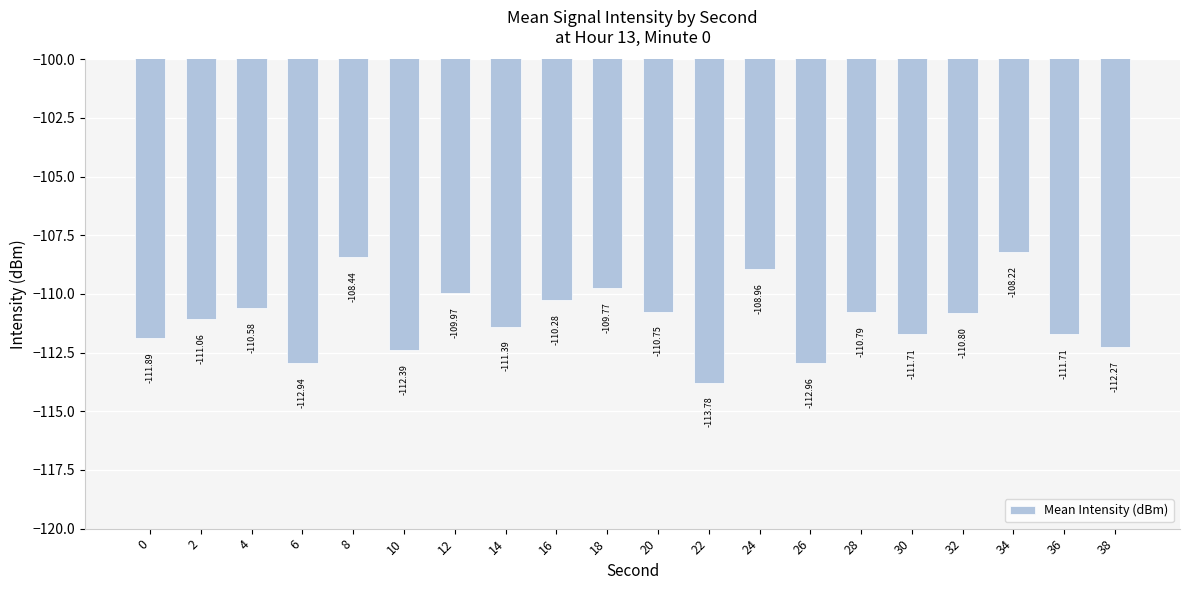

Between 0 and 24, which is larger?

24